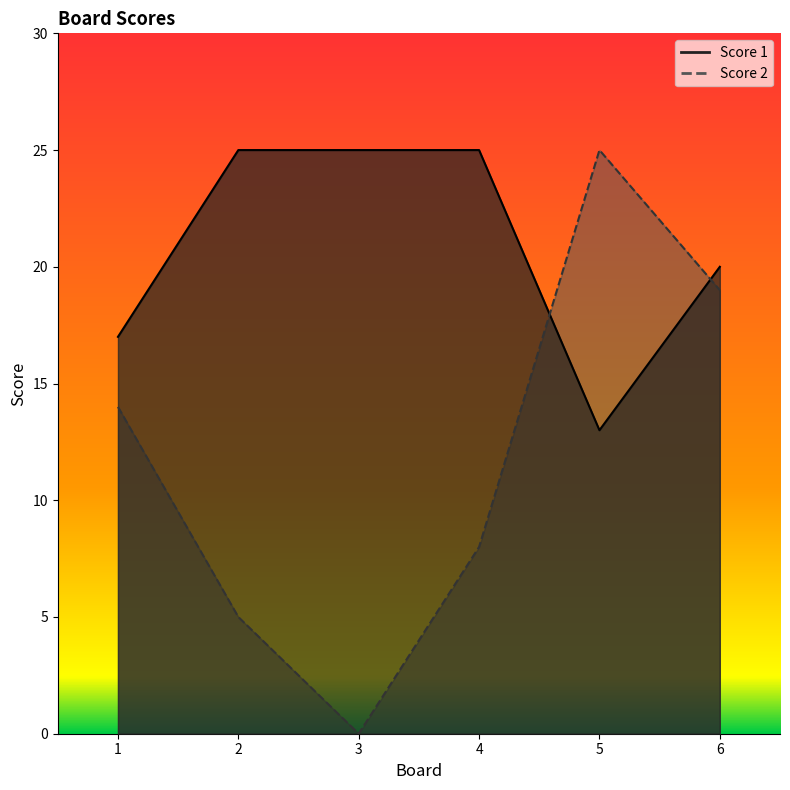

Between 3 and 5, which series saw the biggest shift?

Score 2